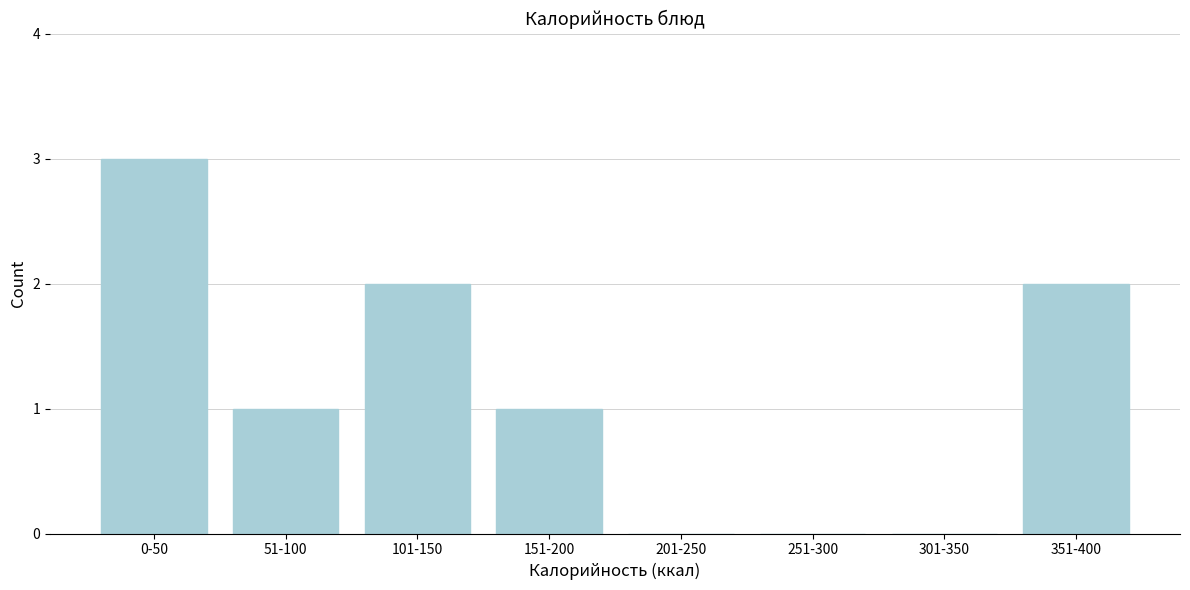

Reading left to right, transcribe all the data shown in this chart.

0-50=3	51-100=1	101-150=2	151-200=1	201-250=0	251-300=0	301-350=0	351-400=2